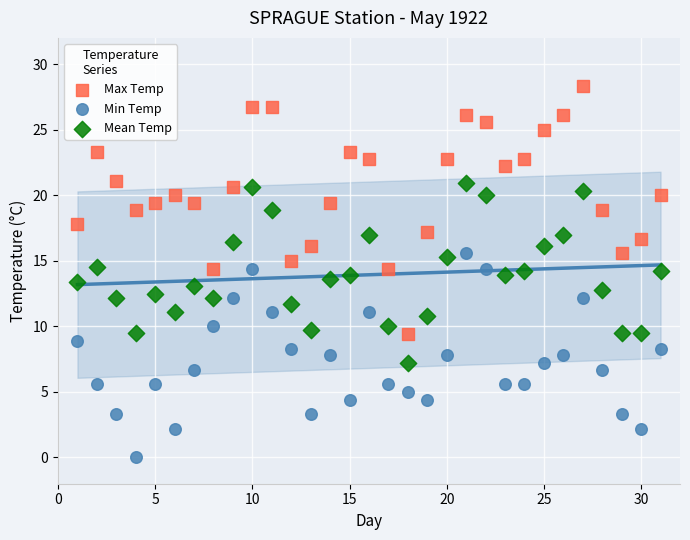

Which series contains the lowest Y value?

Min Temp